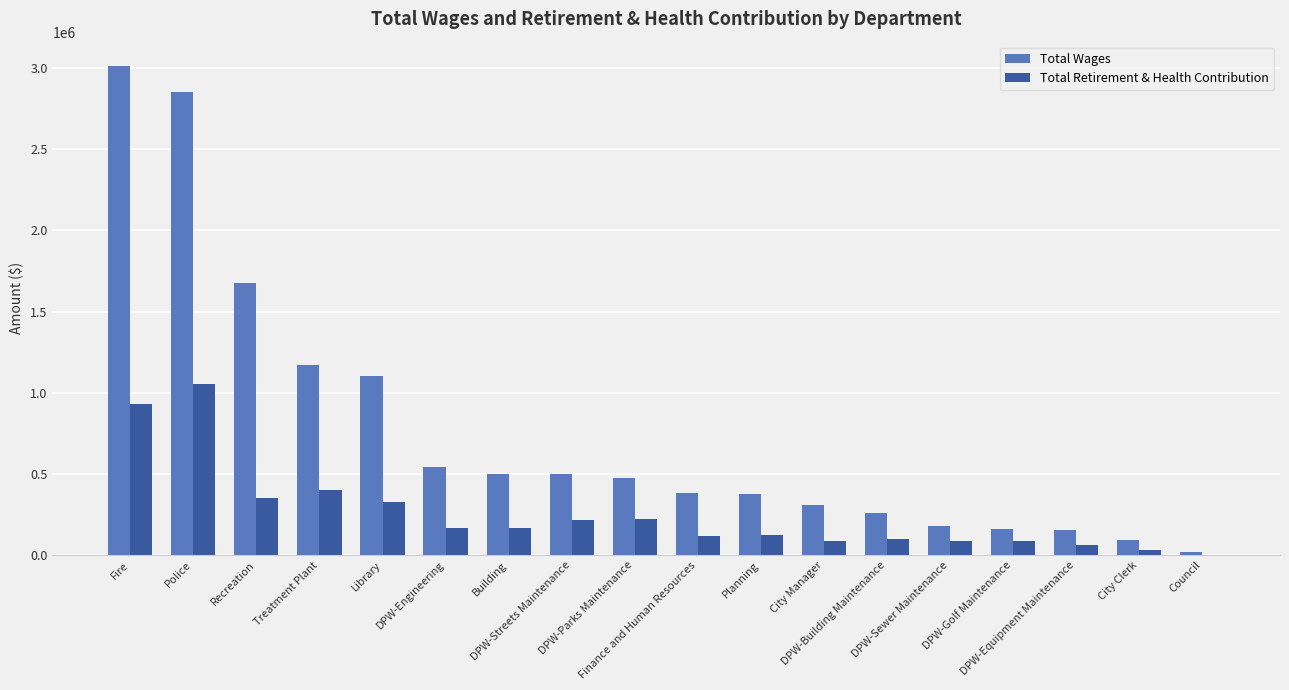

What is the sum of all Total Wages values?

13766960